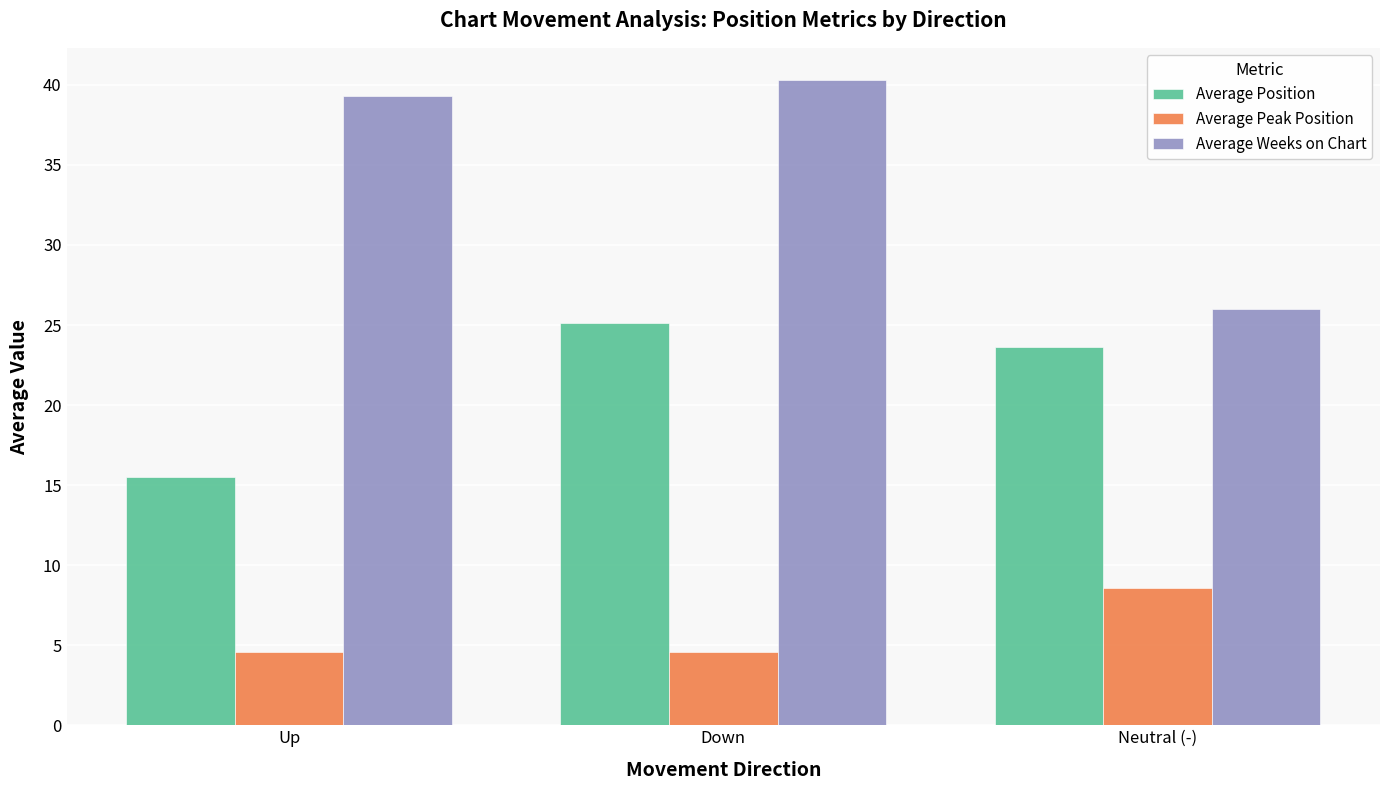

What is the value of the Average Weeks on Chart bar at the 1st from the left?

39.3